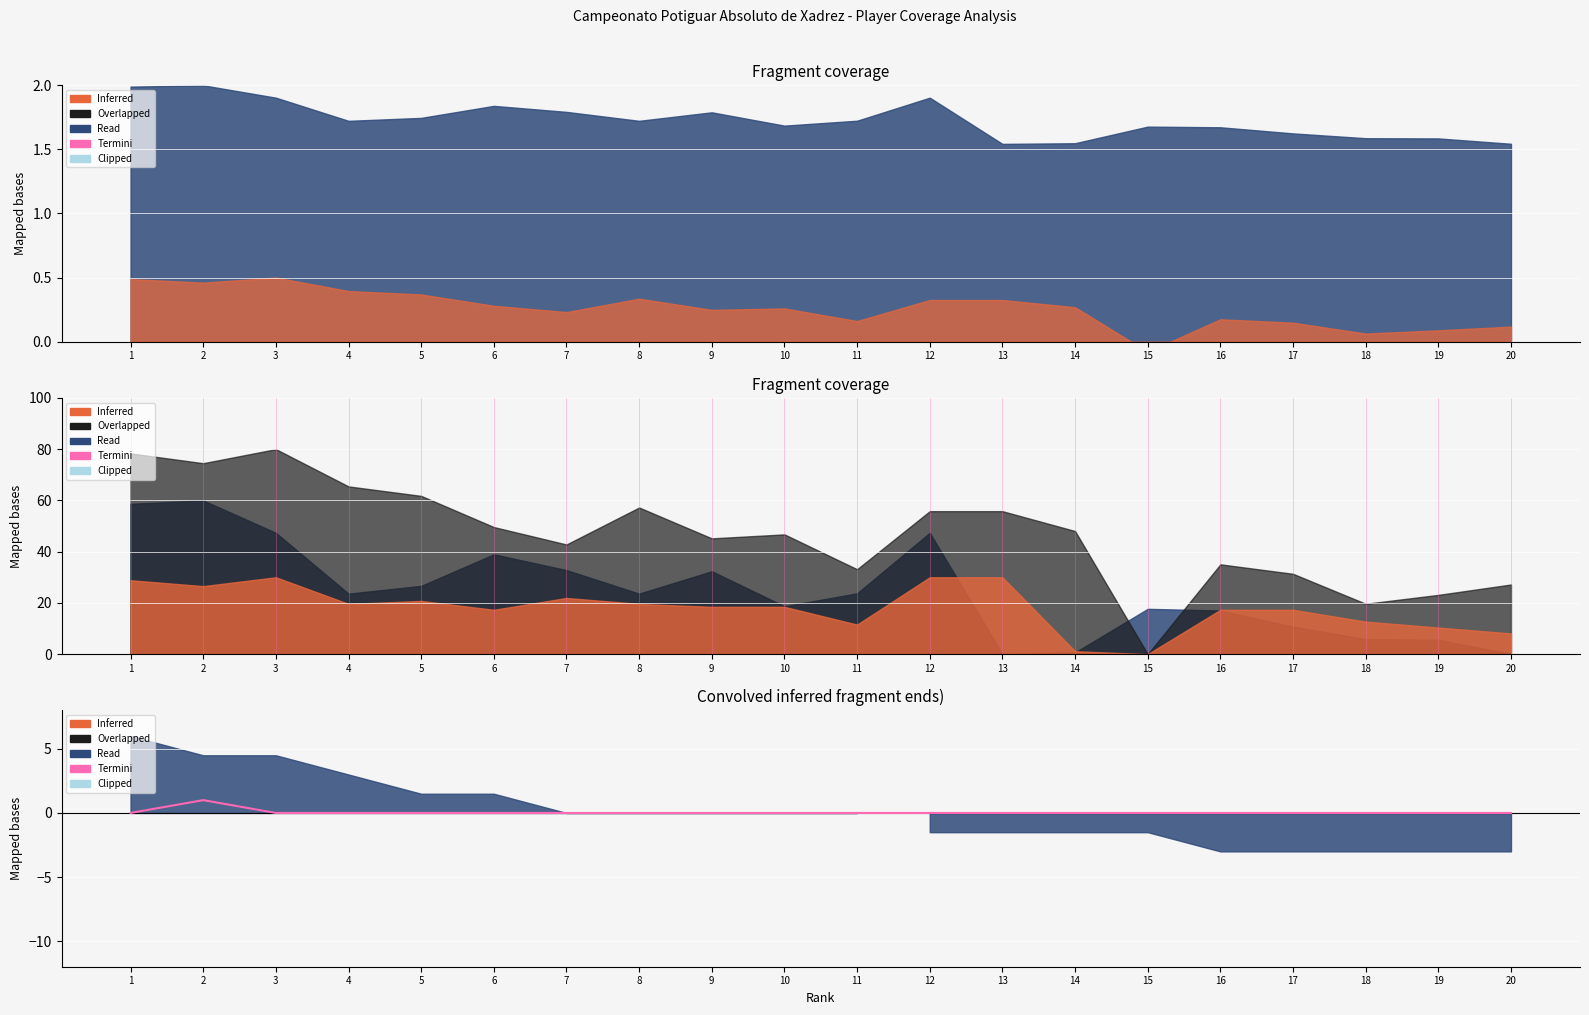

List the labels in order of value, largest first.

2, 1, 3, 4, 5, 6, 7, 8, 9, 10, 11, 12, 13, 14, 15, 16, 17, 18, 19, 20